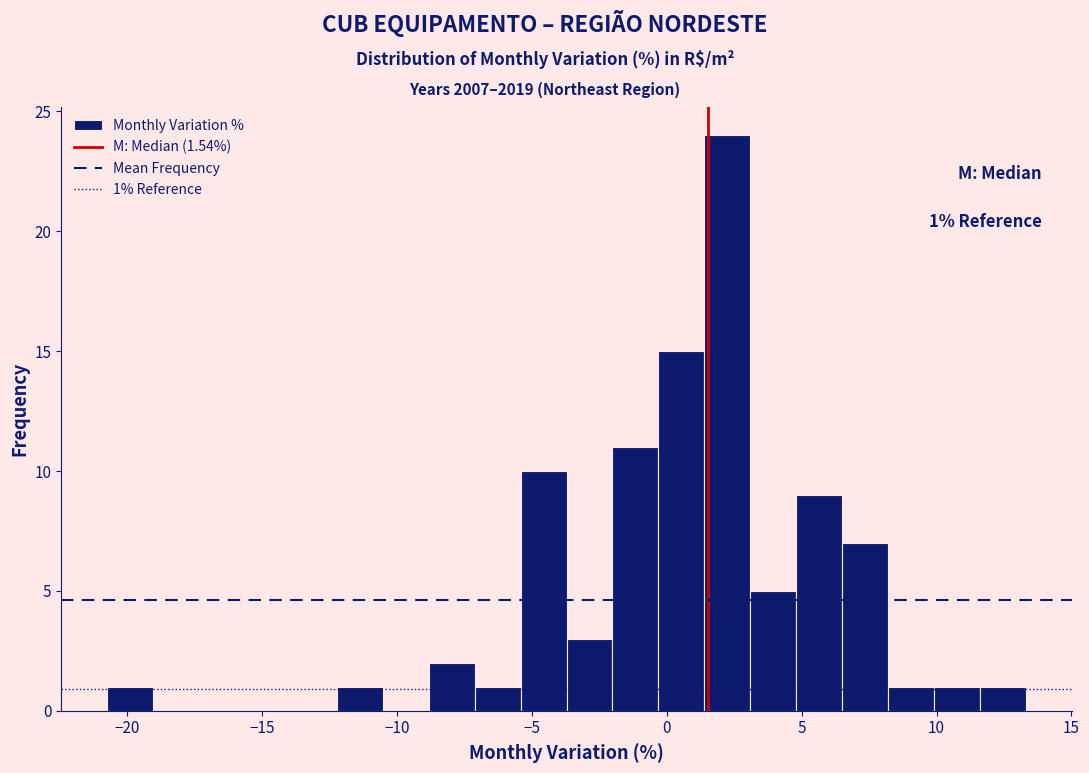

Around what value on the x-axis is the tallest bar? Give the approximate position of its centre, as read against the axis.

2.0